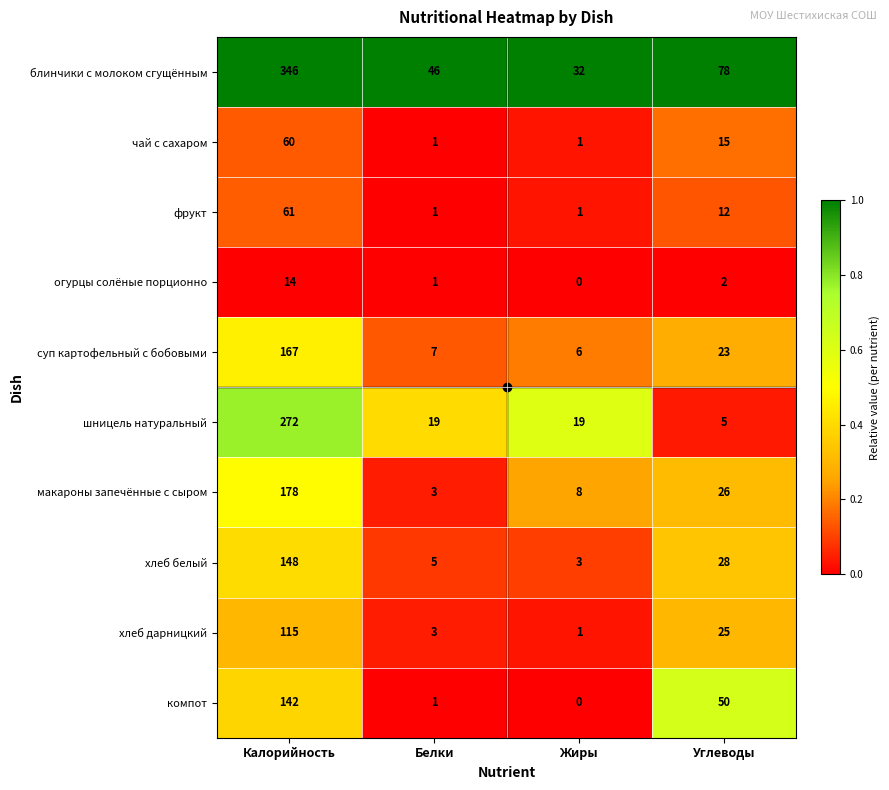

What is the difference between the maximum and minimum values in the хлеб белый series?

145